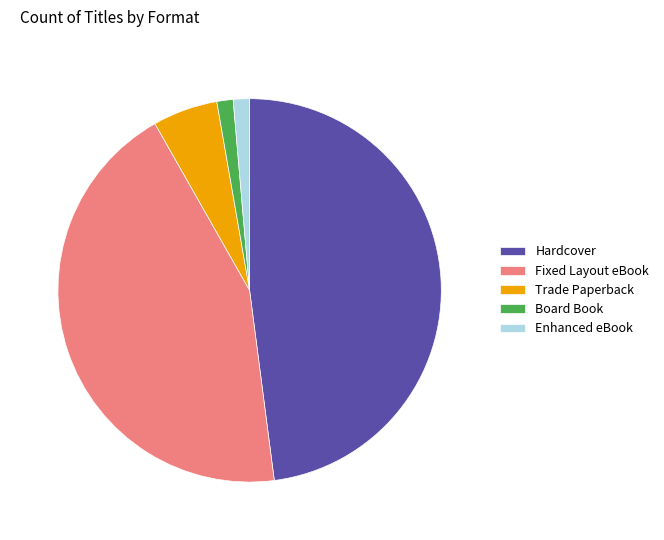

What is the ratio of the value at Board Book to the value at Enhanced eBook?

1.0